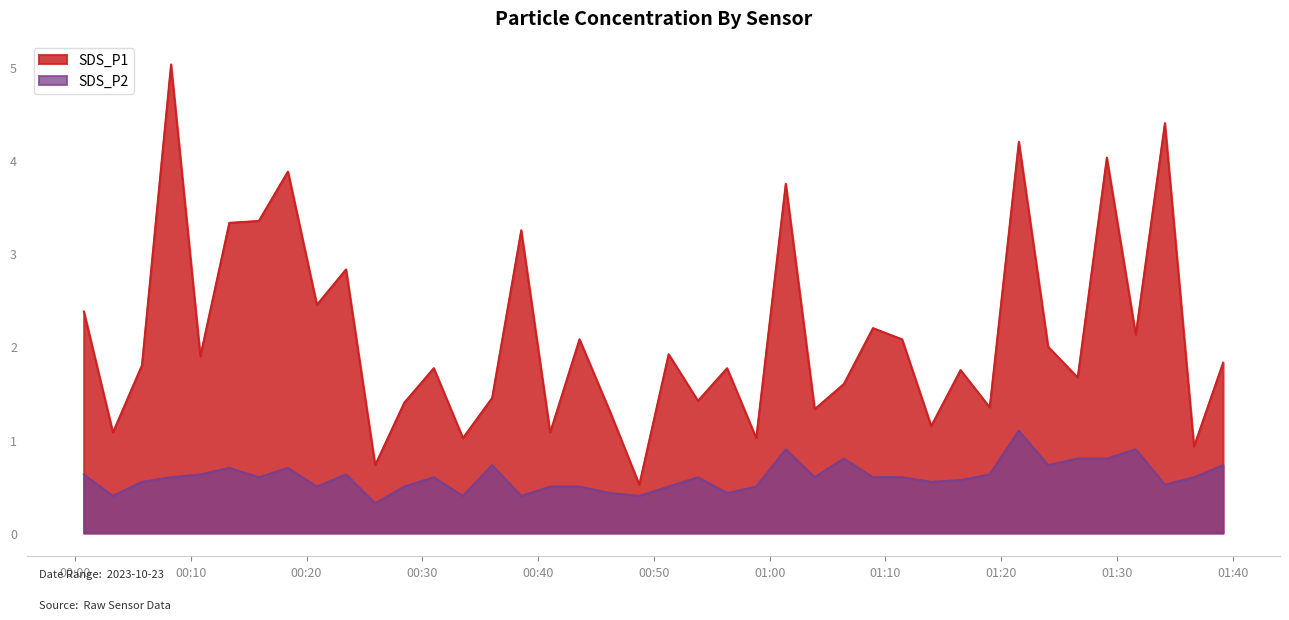

What is the sum of all SDS_P1 values?

85.2